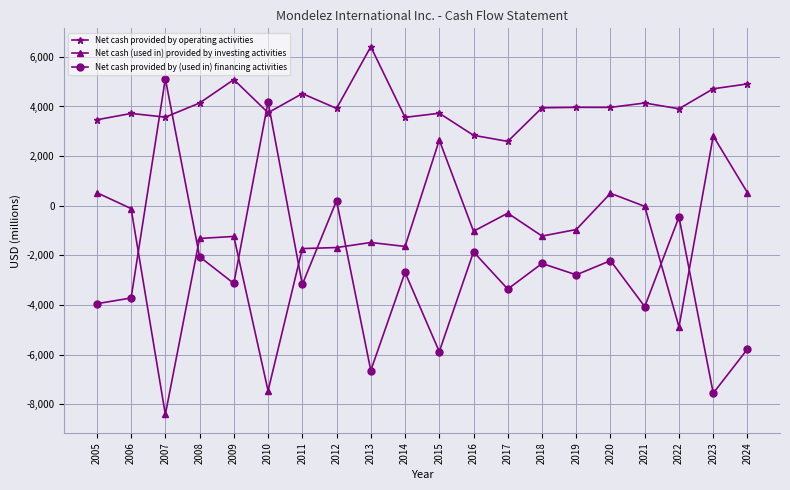

What is the total value across all series at 2017?

-1069